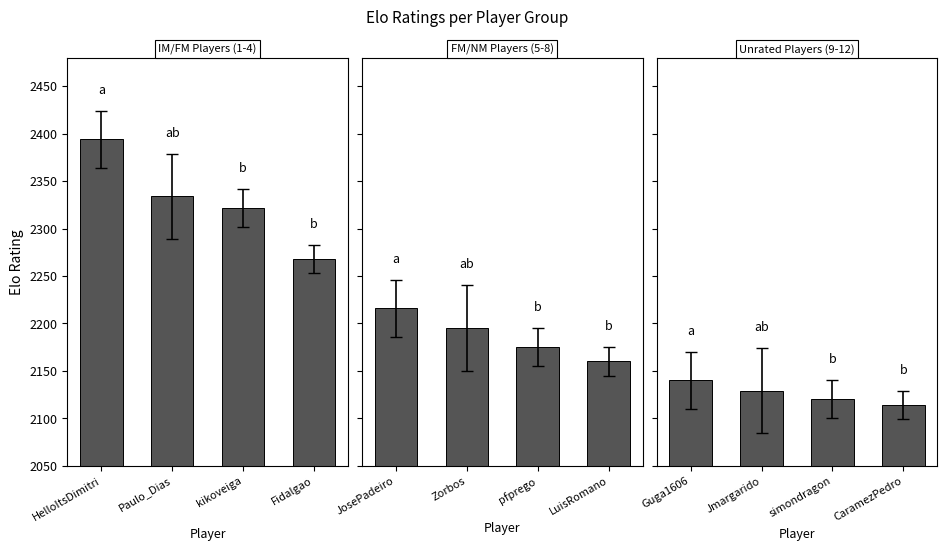

What are all the series names shown in the legend?

IM/FM Players (1-4), FM/NM Players (5-8), Unrated Players (9-12)